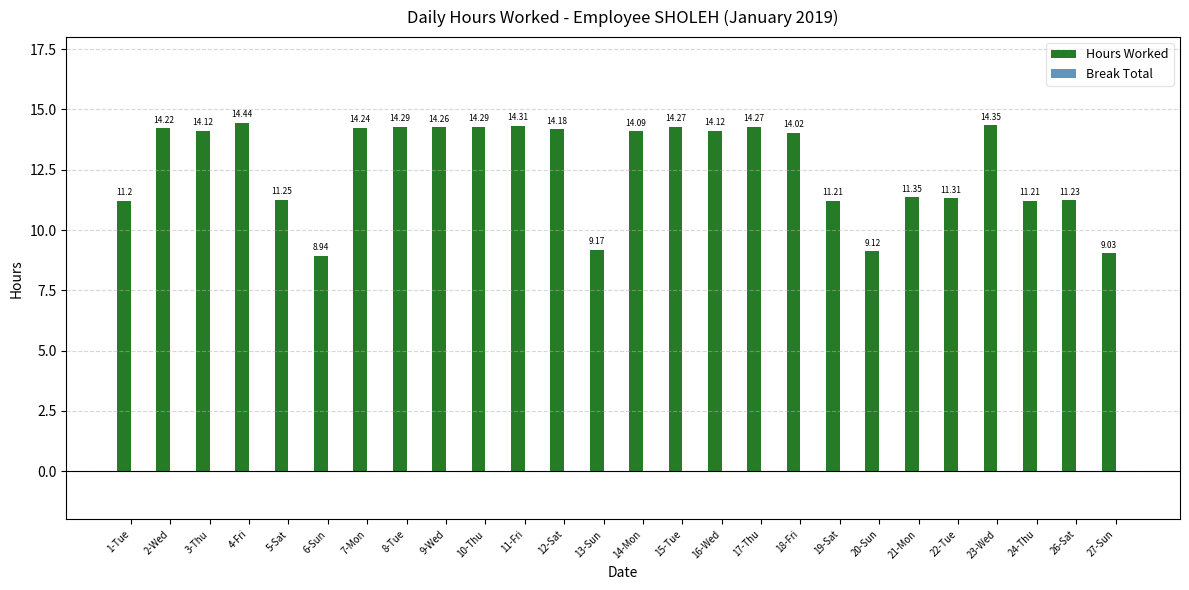

What is the average value?

12.6